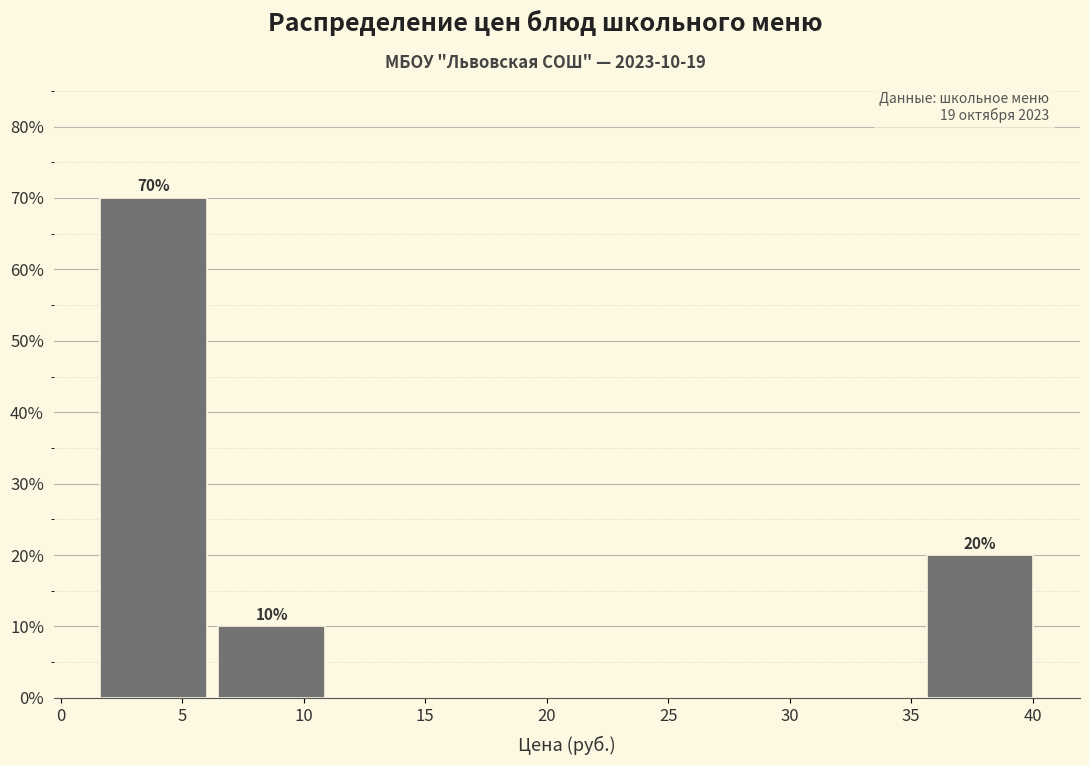

Over which range of the x-axis is the bar tallest?

1.5 to 6.5